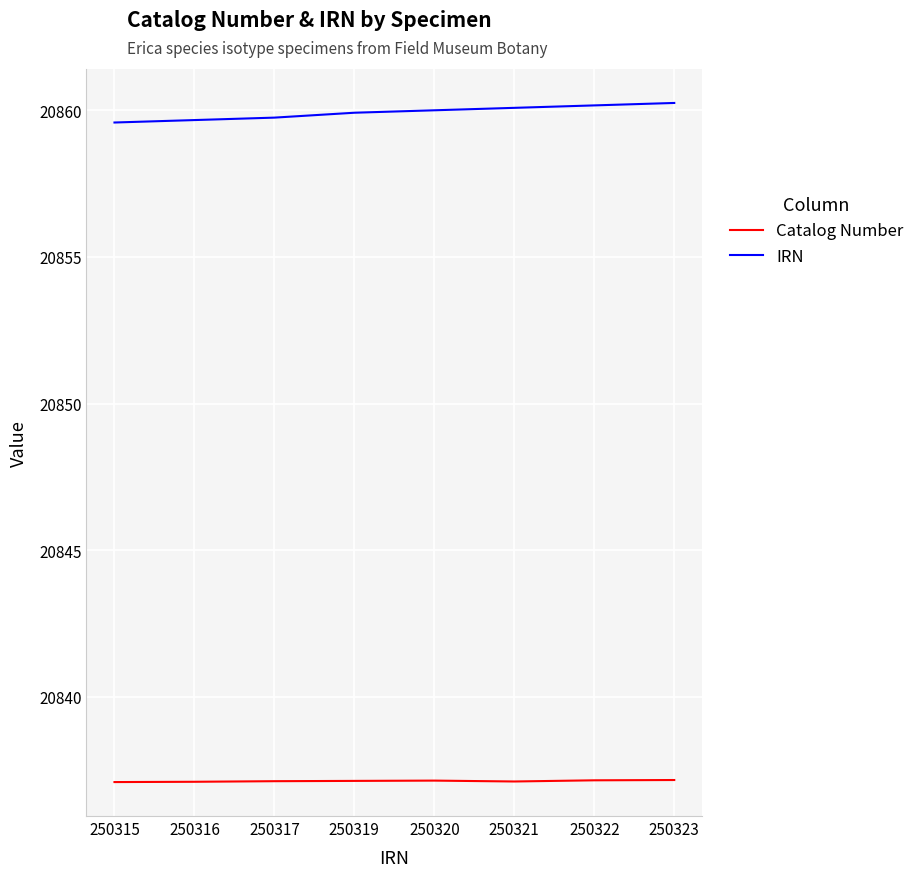

True or false: Catalog Number and IRN cross at least once.

False